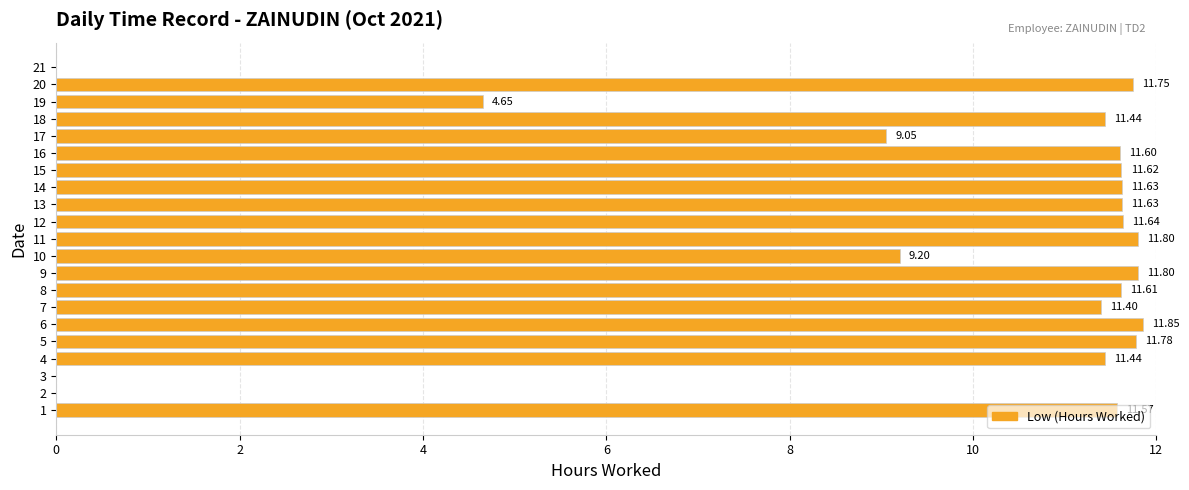

What is the sum of all values?

197.5